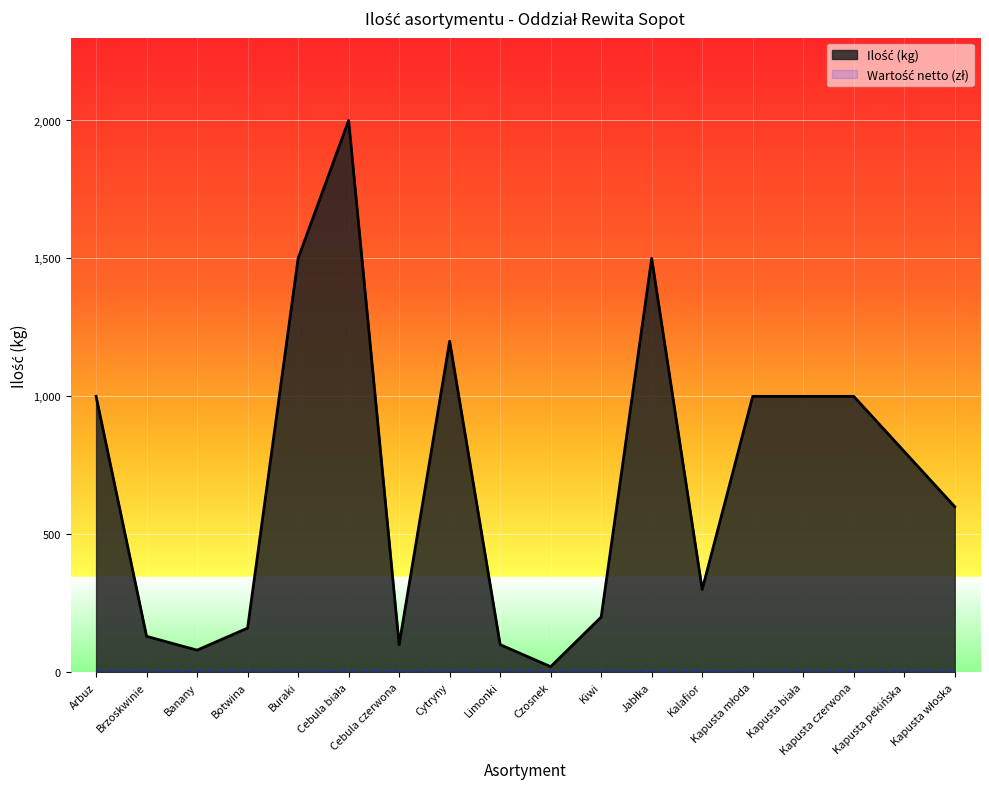

At which label does the data first exceed 800?

Arbuz